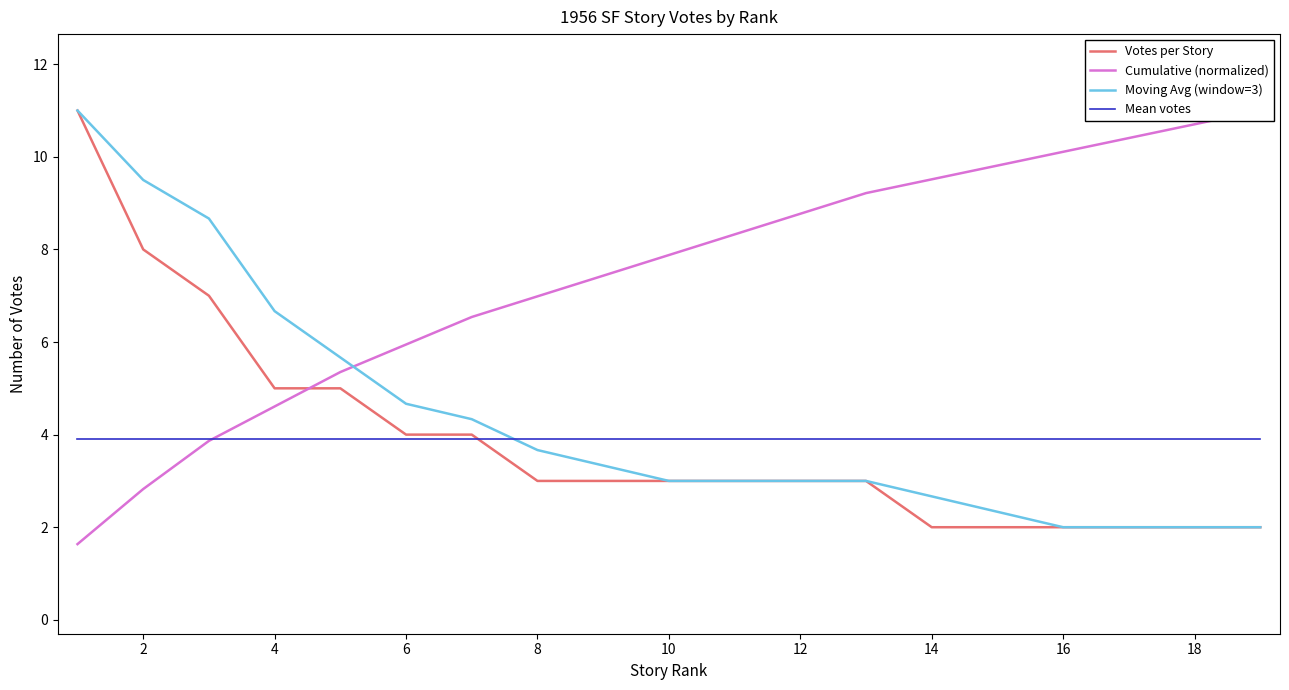

Rank the series by their maximum value, from highest to lowest.

Votes per Story, Cumulative (normalized), Moving Avg (window=3), Mean votes